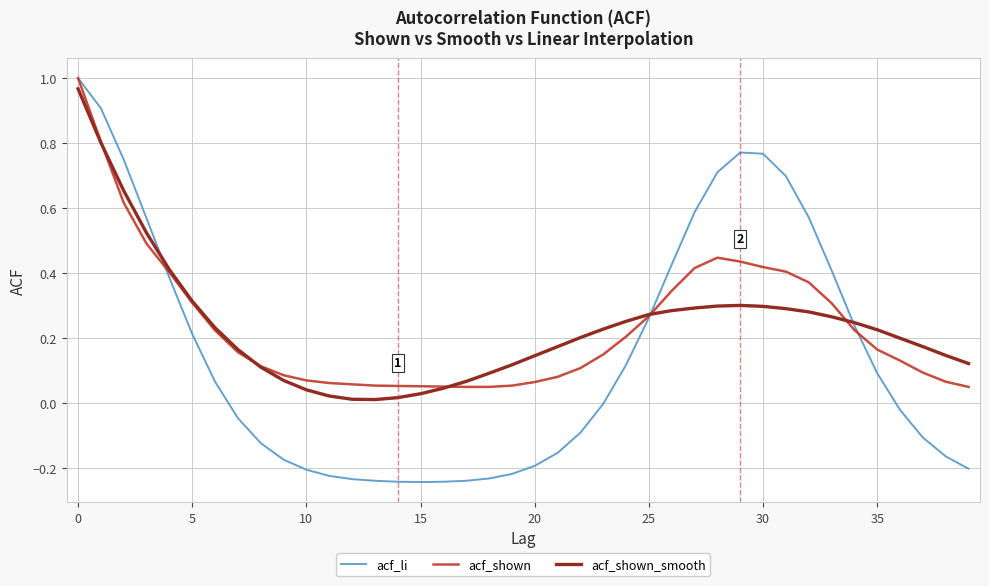

Which series has the widest spread of values?

acf_li